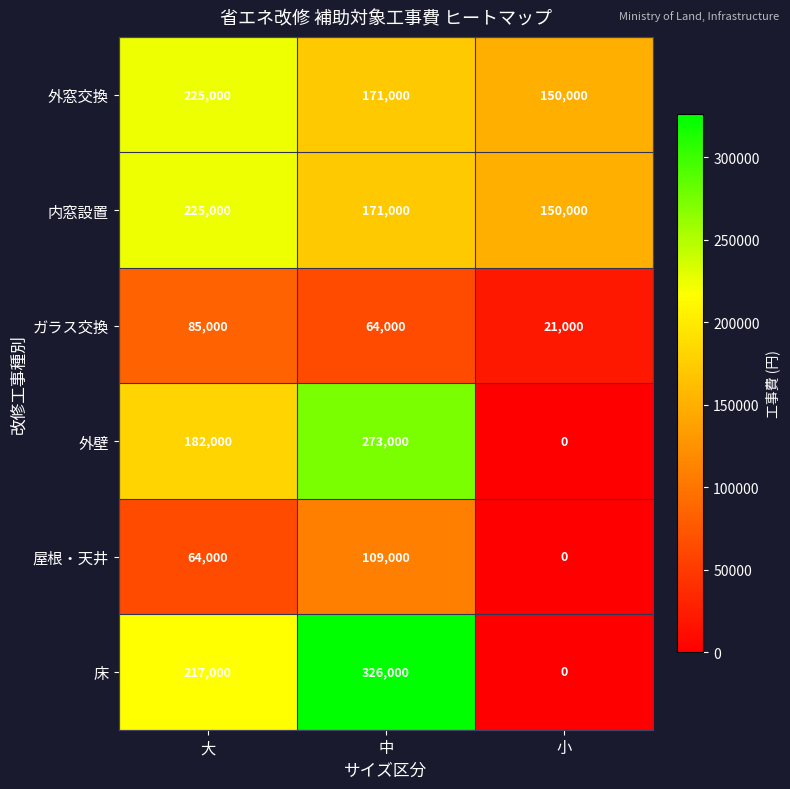

Which label corresponds to the largest value in the chart?

中